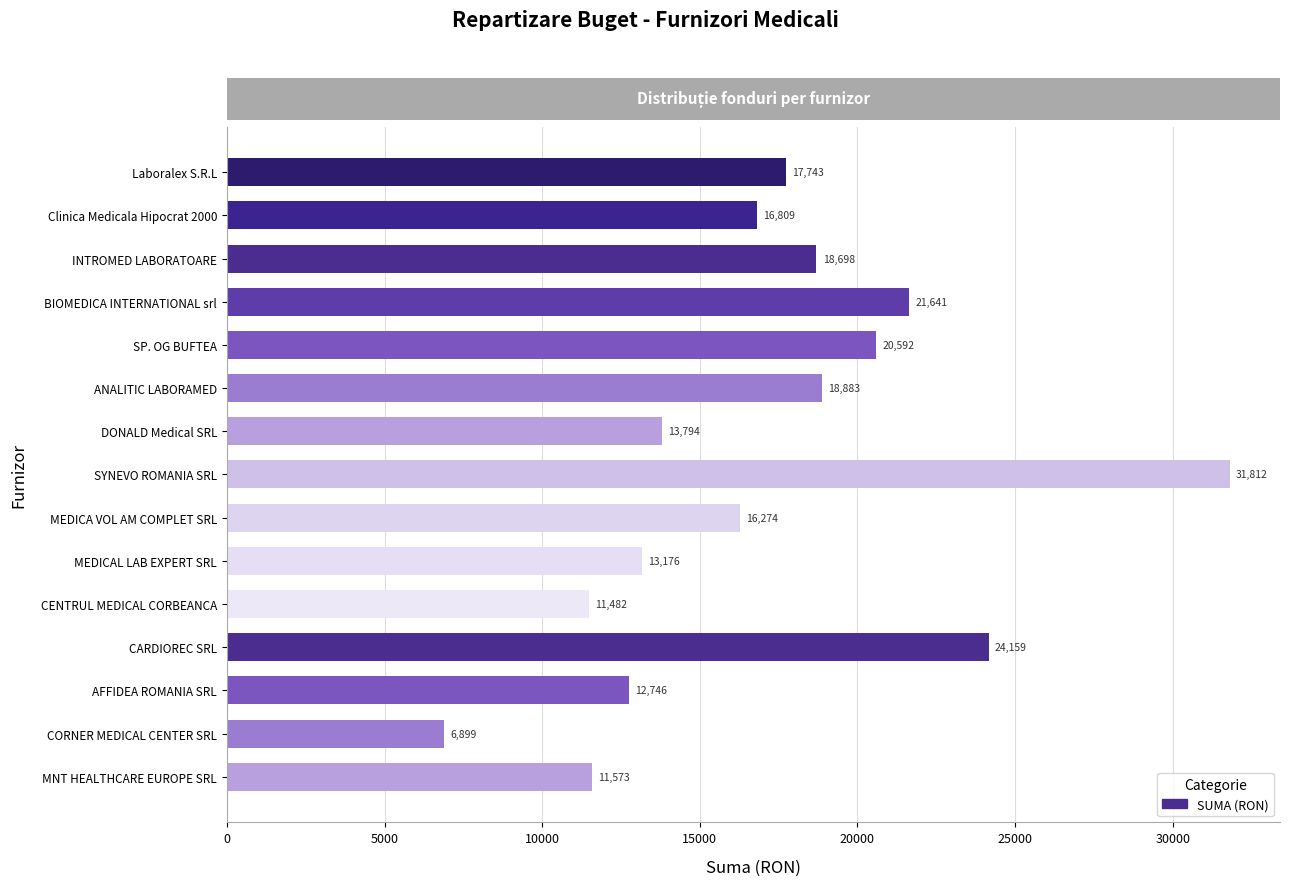

What is the greatest value displayed?

31811.8